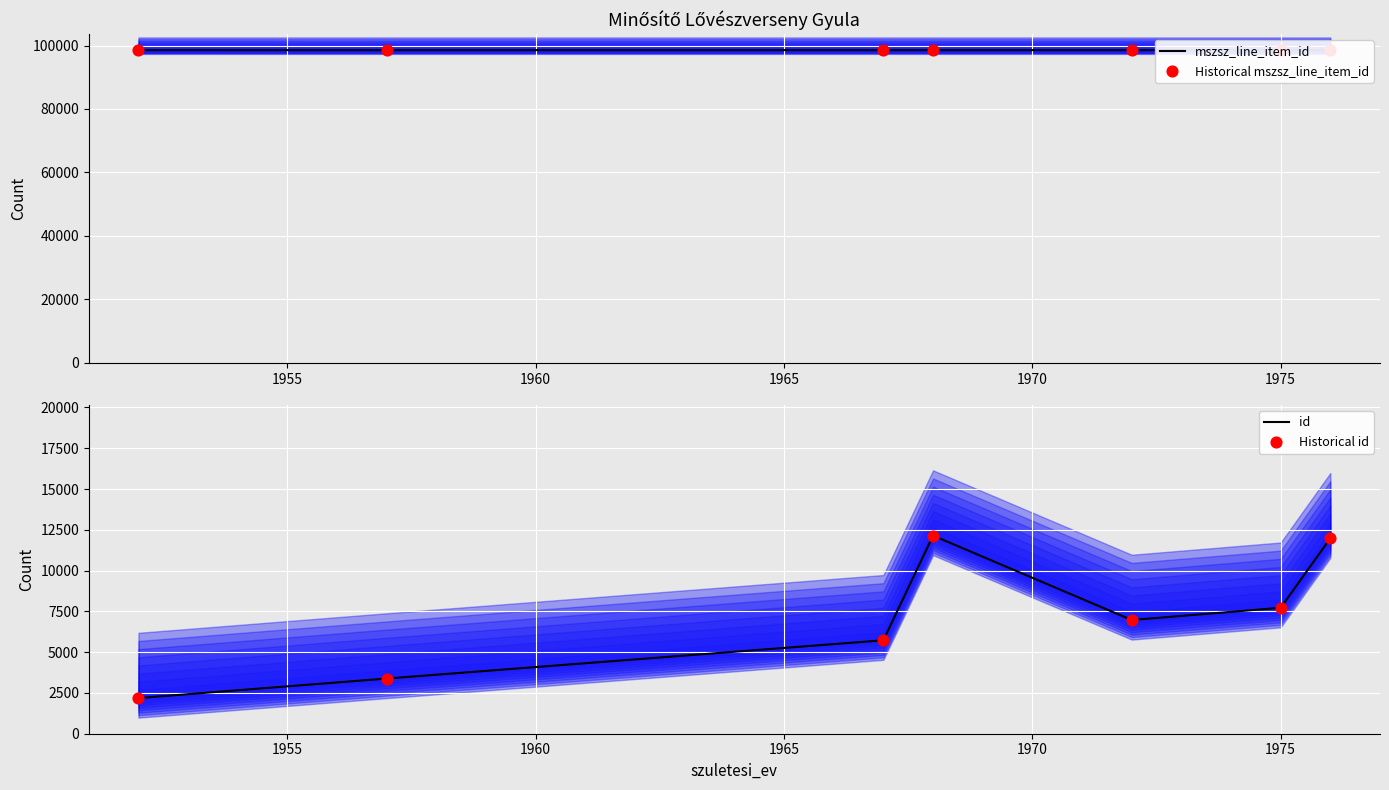

What are all the series names shown in the legend?

mszsz_line_item_id, Historical mszsz_line_item_id, id, Historical id